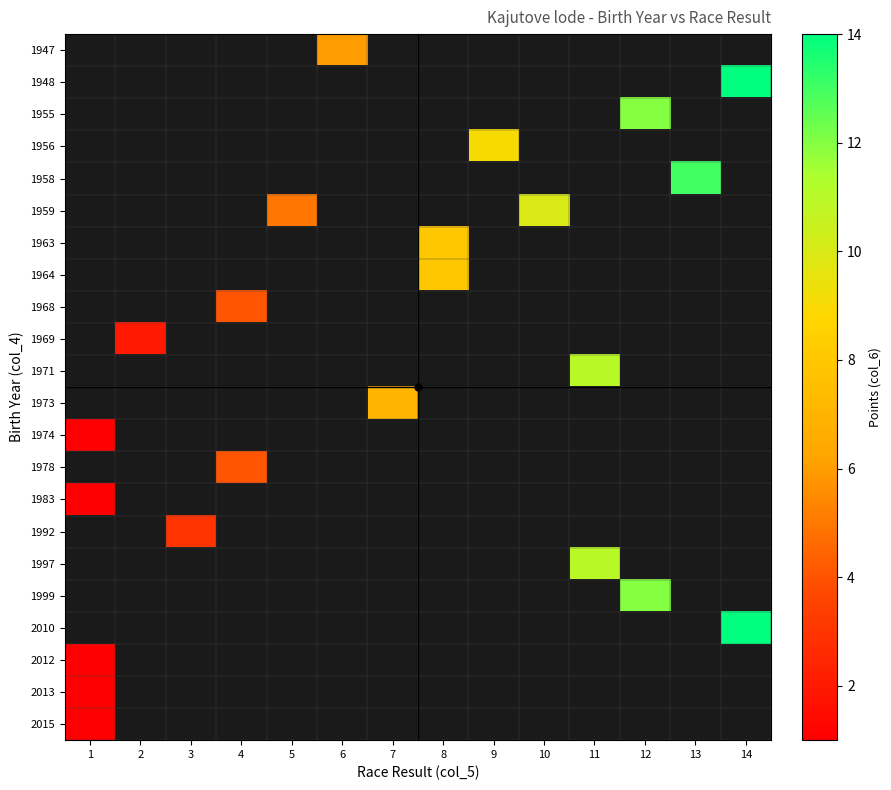

Is the value of 1947 at 7 greater than the value of 1997 at 3?

No